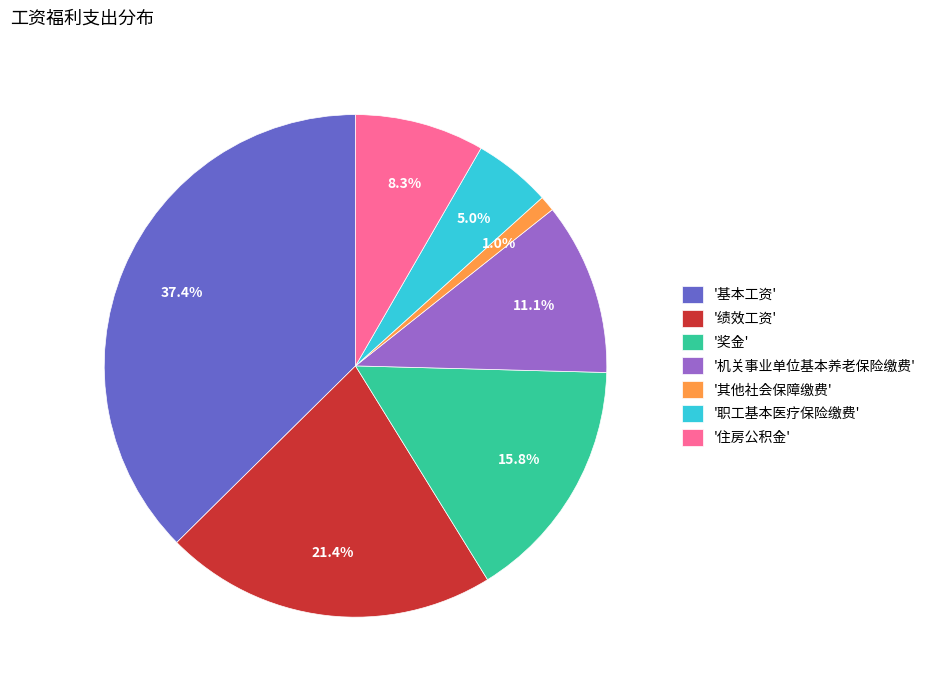

What is the largest slice in the pie chart?

'基本工资'